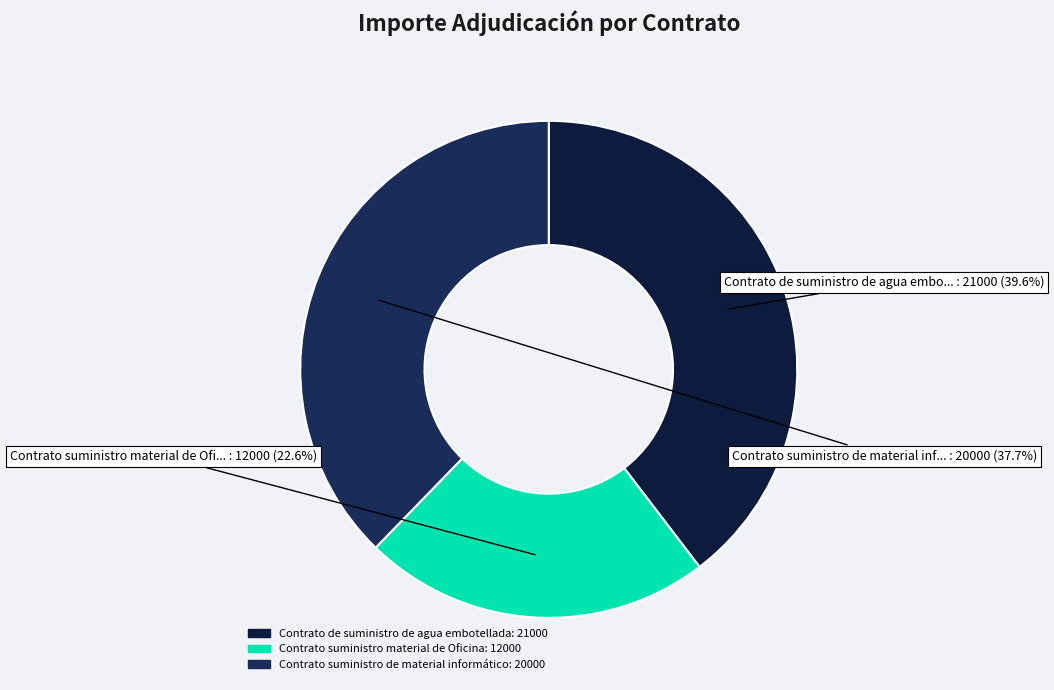

Is Contrato suministro material de Oficina the majority of the pie?

No